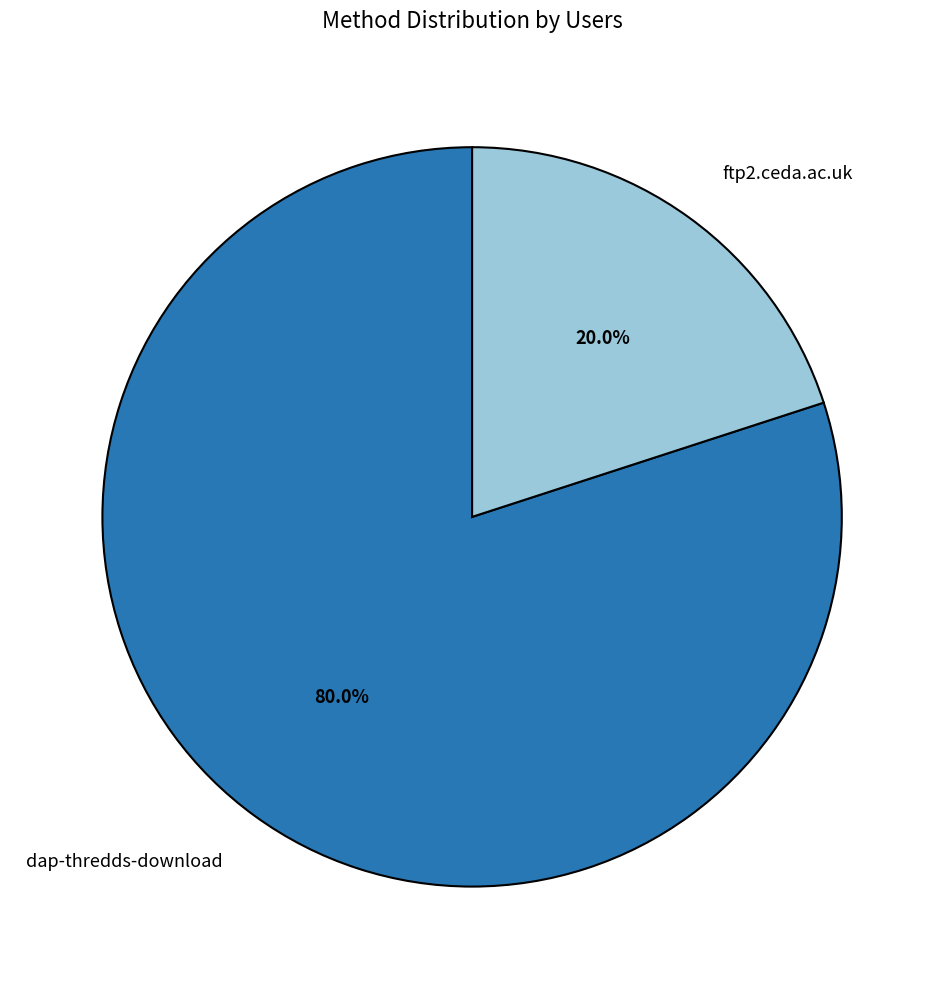

Which has a higher value, dap-thredds-download or ftp2.ceda.ac.uk?

dap-thredds-download